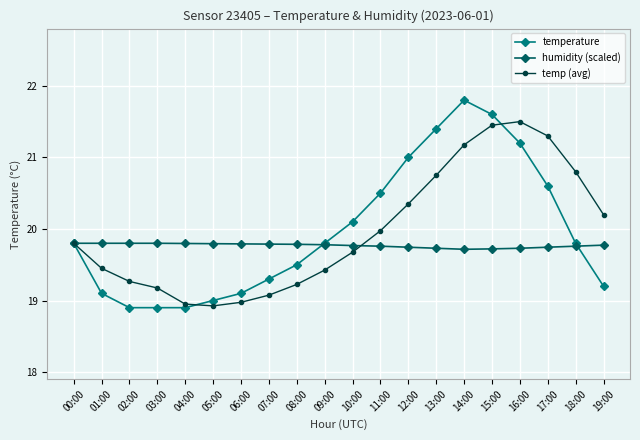

Is the value of temp (avg) at 14:00 greater than the value of temperature at 05:00?

Yes